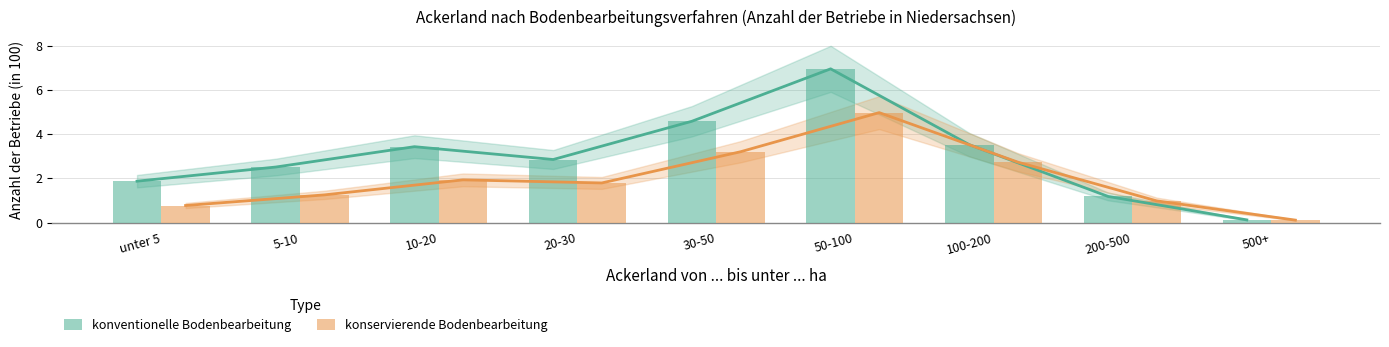

What position from the right is 500+?

1